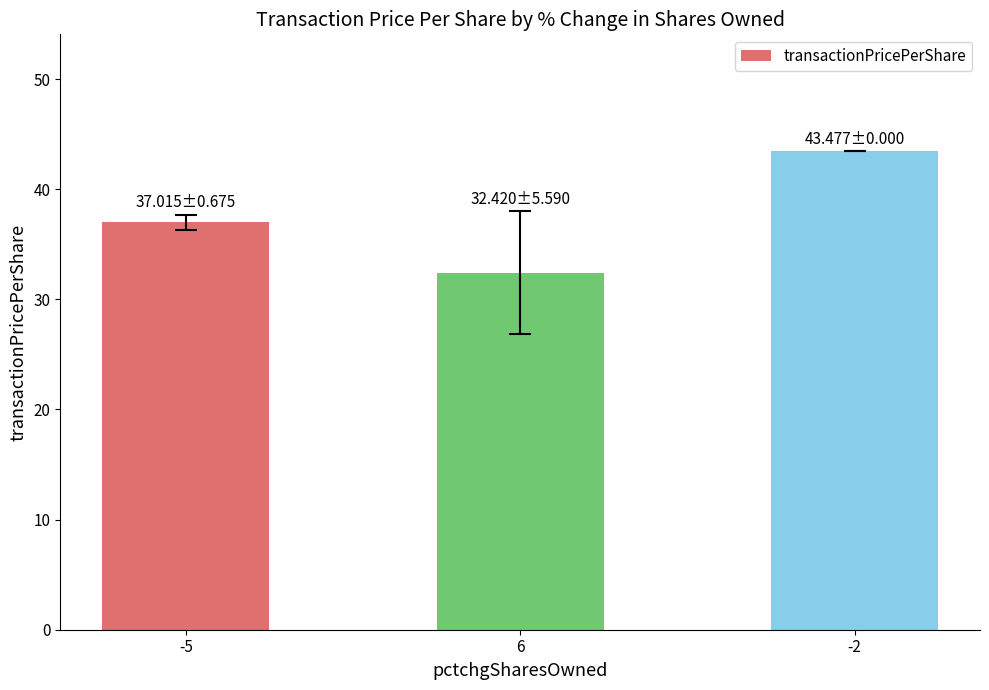

Rank the categories by value from highest to lowest.

-2, -5, 6